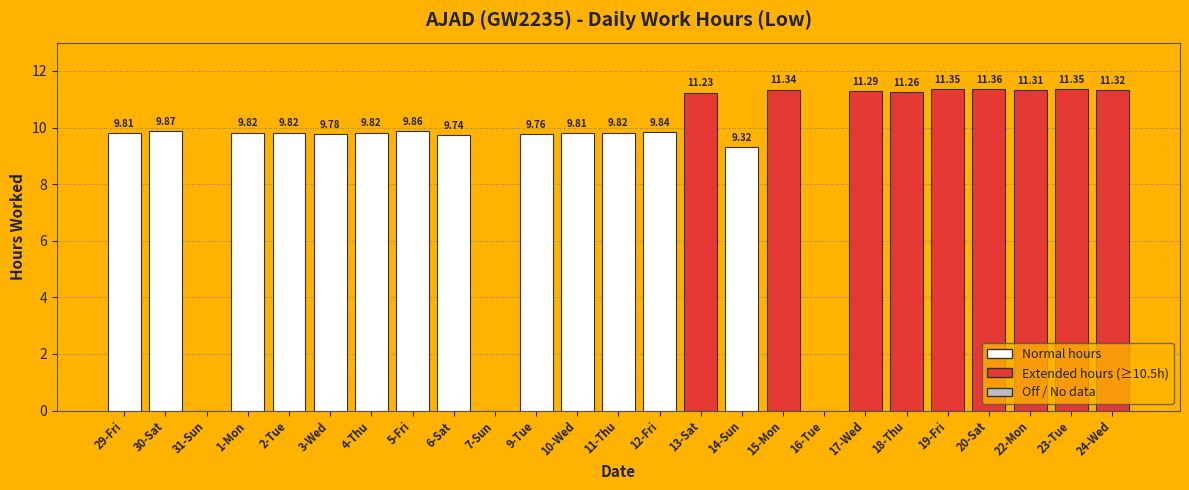

Which has a higher value, 11-Thu or 20-Sat?

20-Sat